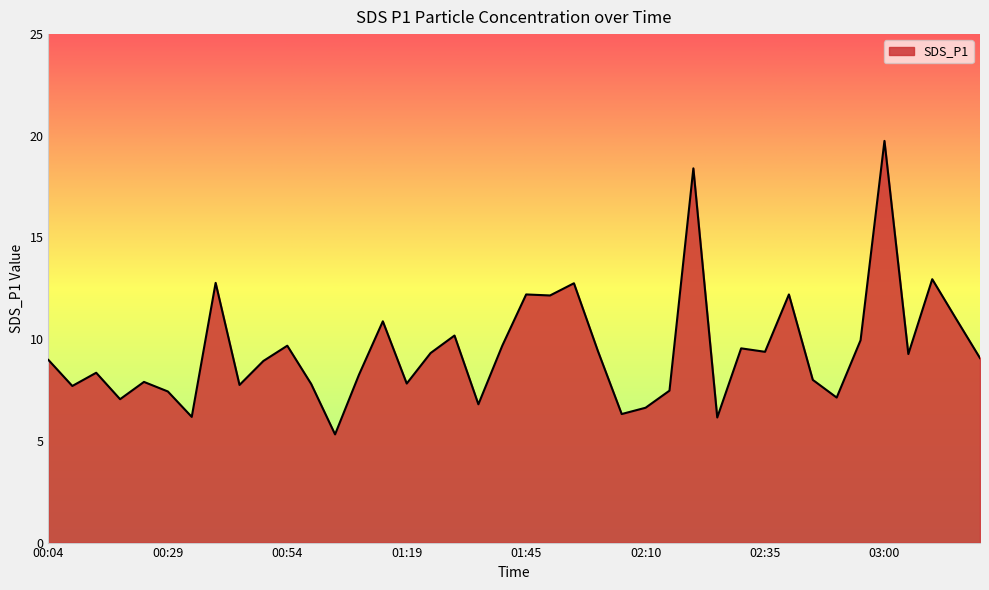

How many lines are shown in the chart?

1